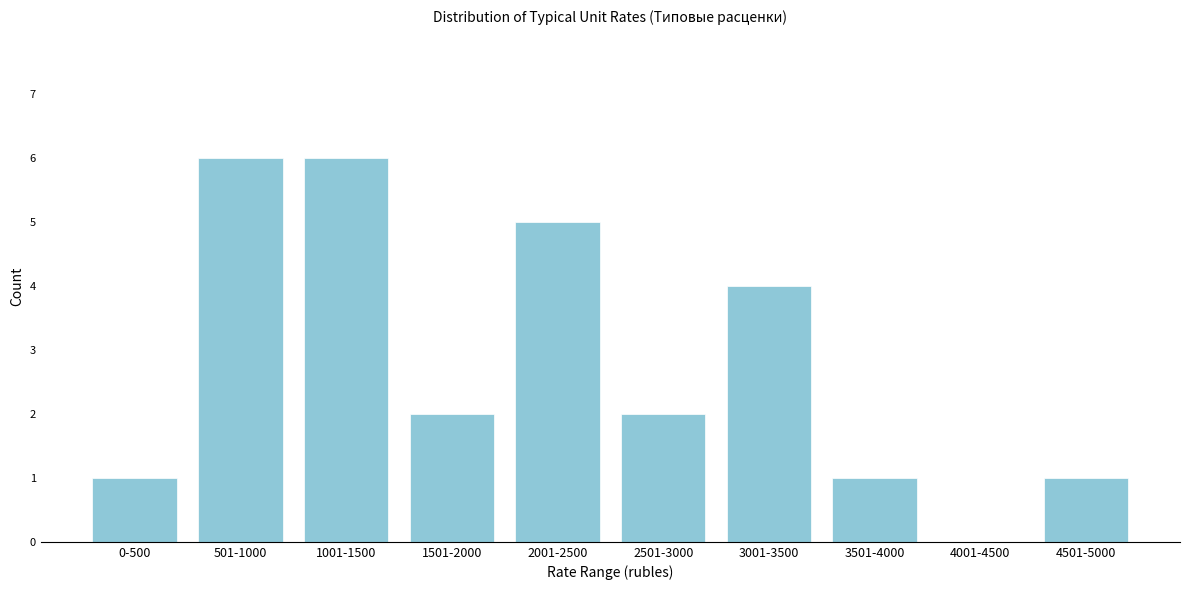

Reading left to right, list all the values displayed in this chart.

0-500=1	501-1000=6	1001-1500=6	1501-2000=2	2001-2500=5	2501-3000=2	3001-3500=4	3501-4000=1	4001-4500=0	4501-5000=1